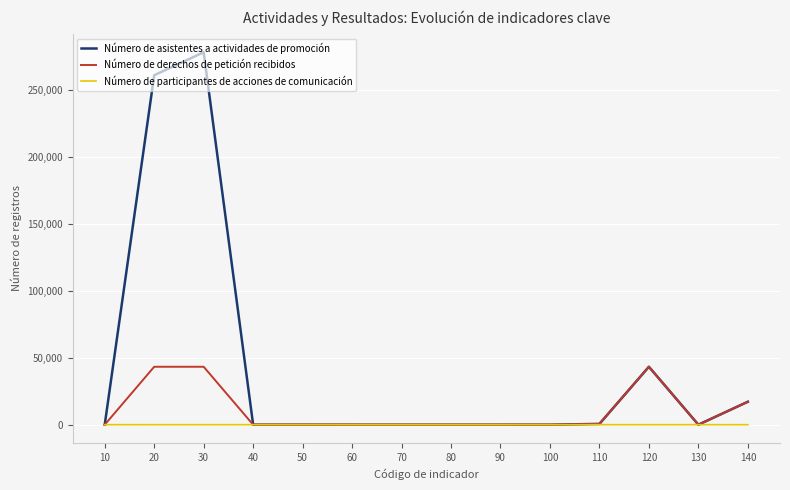

What is the average value of the Número de asistentes a actividades de promoción series?

42904